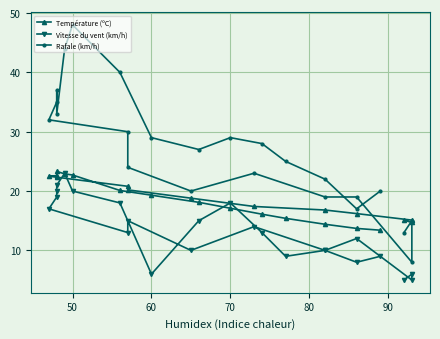

What is the total value across all series at 60?

54.3